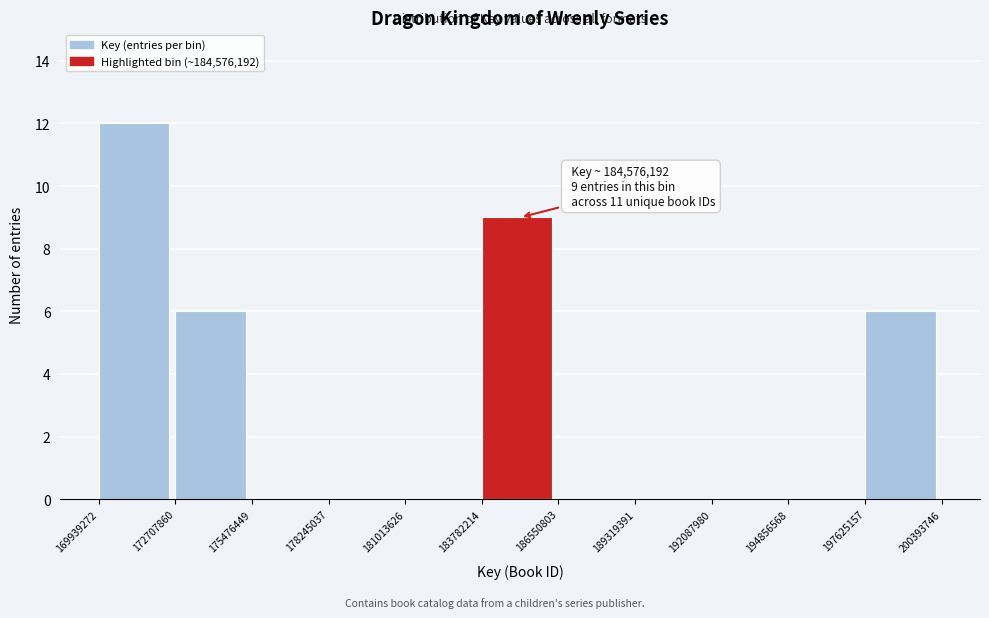

Which range on the x-axis has the tallest bar?

169939272 to 172707860